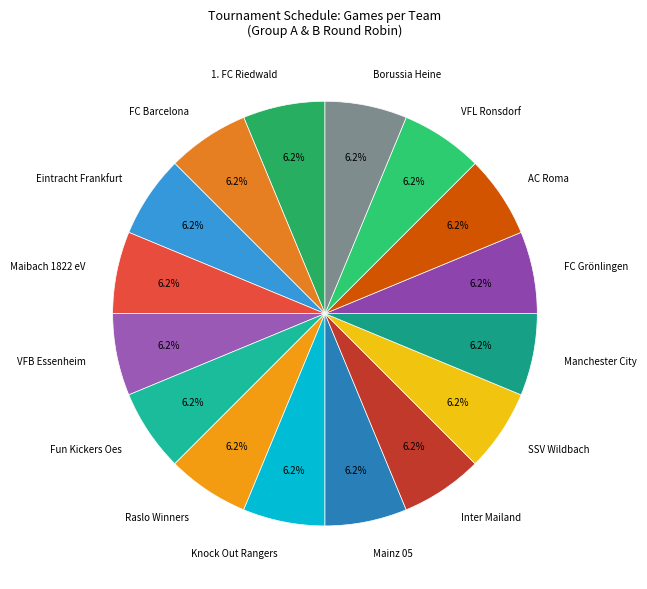

Count the number of slices in the pie.

16